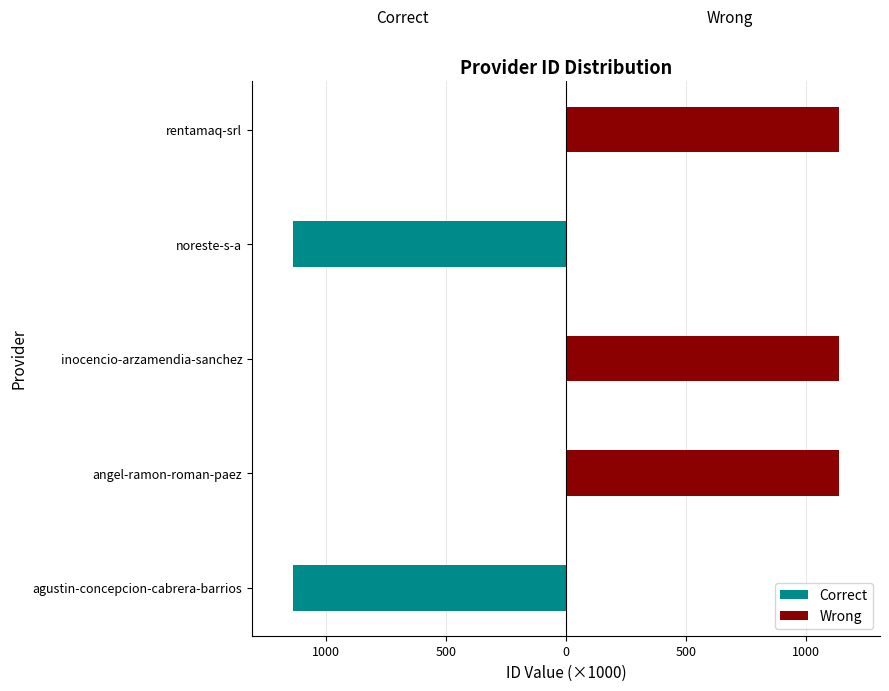

Is the value of Correct at inocencio-arzamendia-sanchez greater than the value of Wrong at angel-ramon-roman-paez?

No